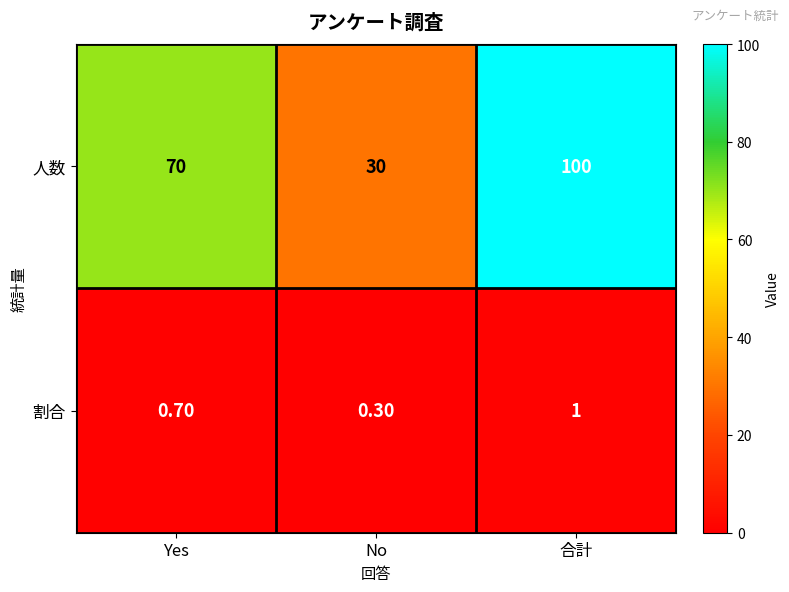

Which series has the widest spread of values?

人数